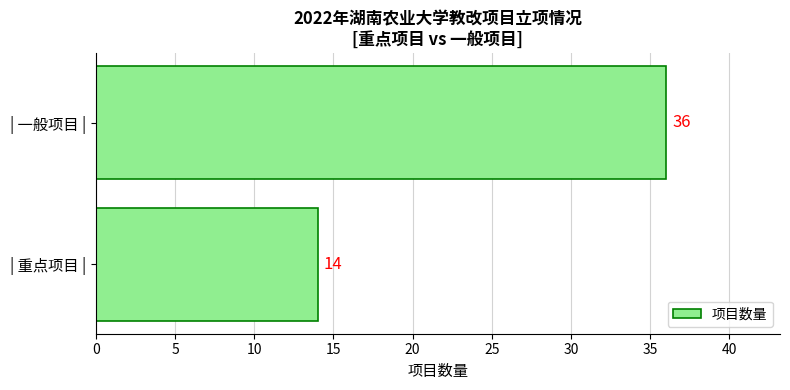

At which label is the value closest to 25?

| 重点项目 |